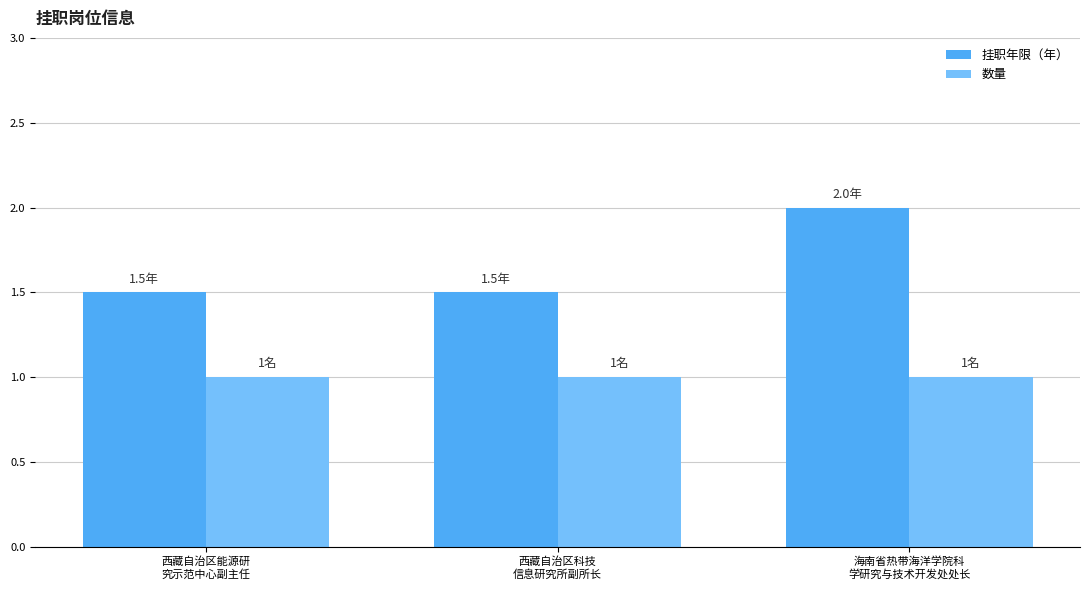

Reading left to right, extract all data points from this chart.

挂职年限（年）: 西藏自治区能源研
究示范中心副主任=1.5	西藏自治区科技
信息研究所副所长=1.5	海南省热带海洋学院科
学研究与技术开发处处长=2.0
数量: 西藏自治区能源研
究示范中心副主任=1.0	西藏自治区科技
信息研究所副所长=1.0	海南省热带海洋学院科
学研究与技术开发处处长=1.0